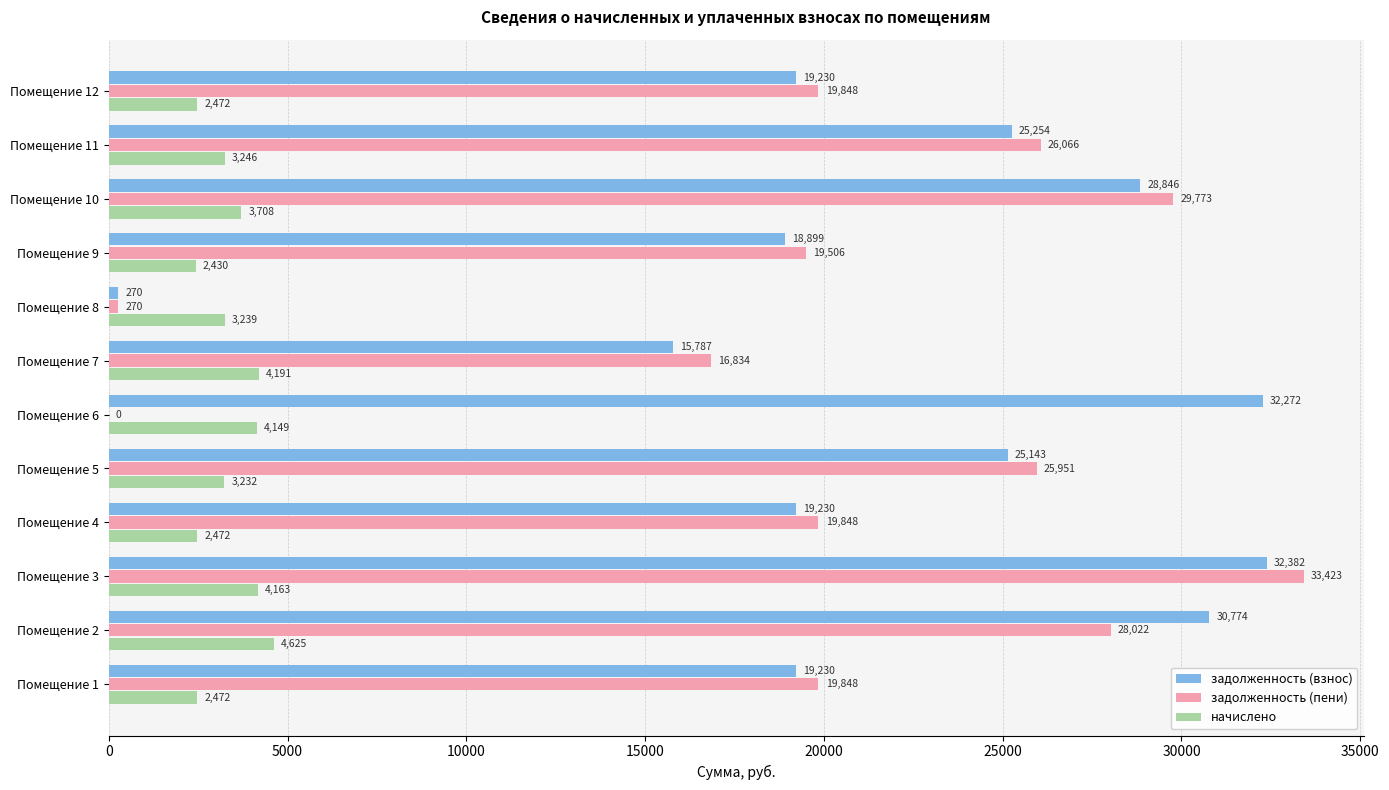

At which label does задолженность (пени) reach its peak?

Помещение 3